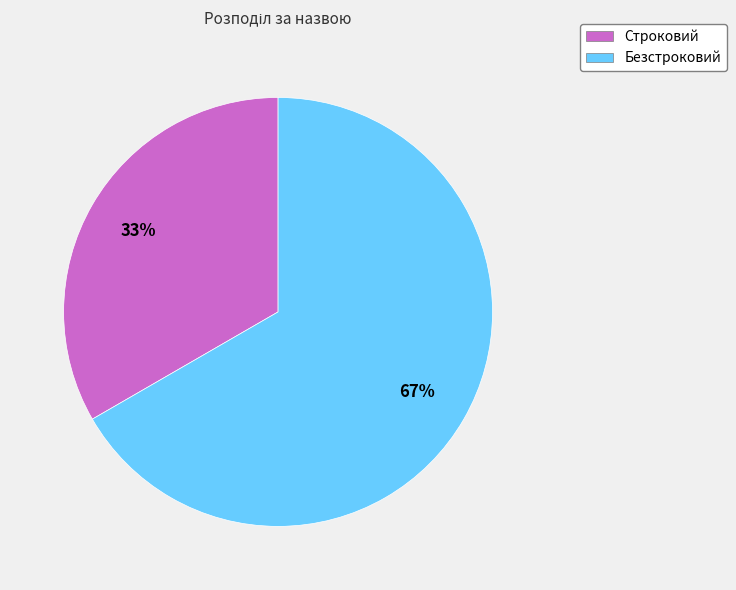

Which slice is the largest?

Безстроковий